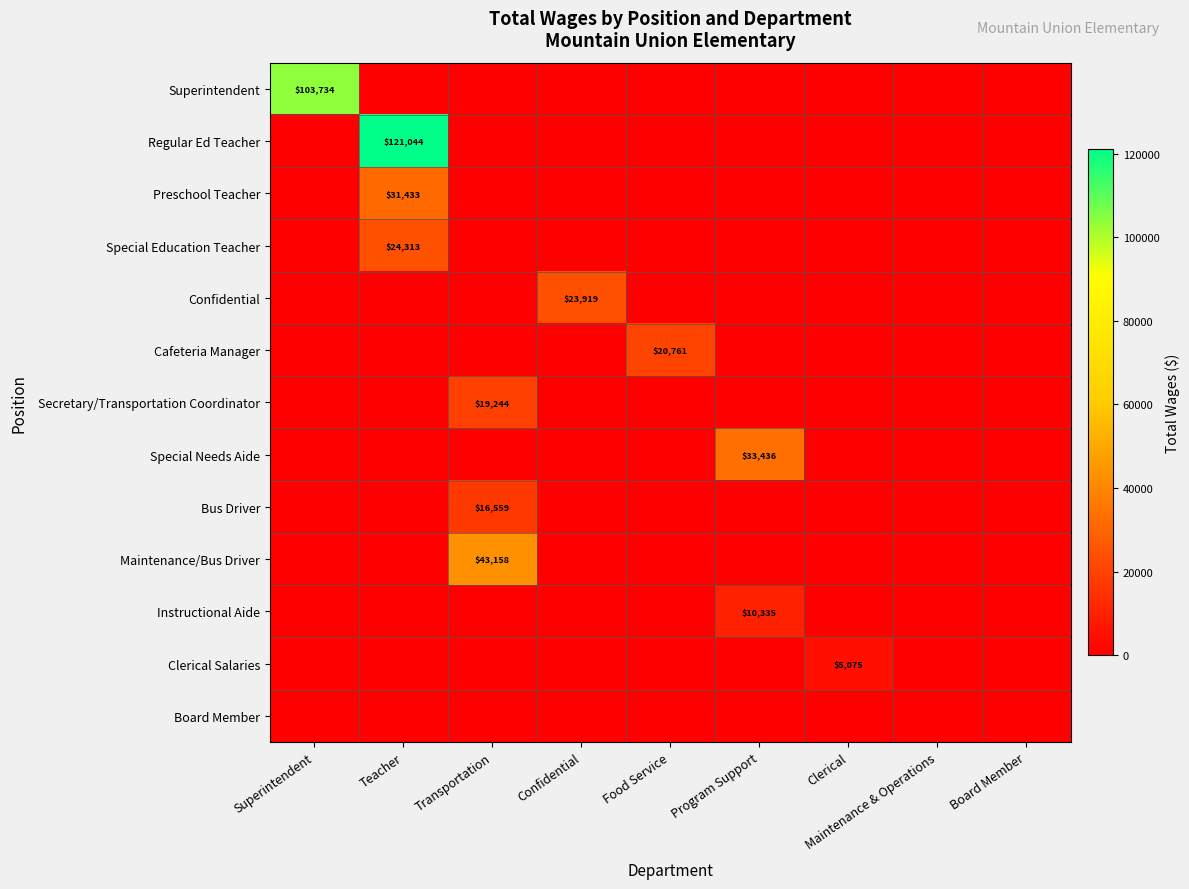

Which series has the largest total across all categories?

Regular Ed Teacher